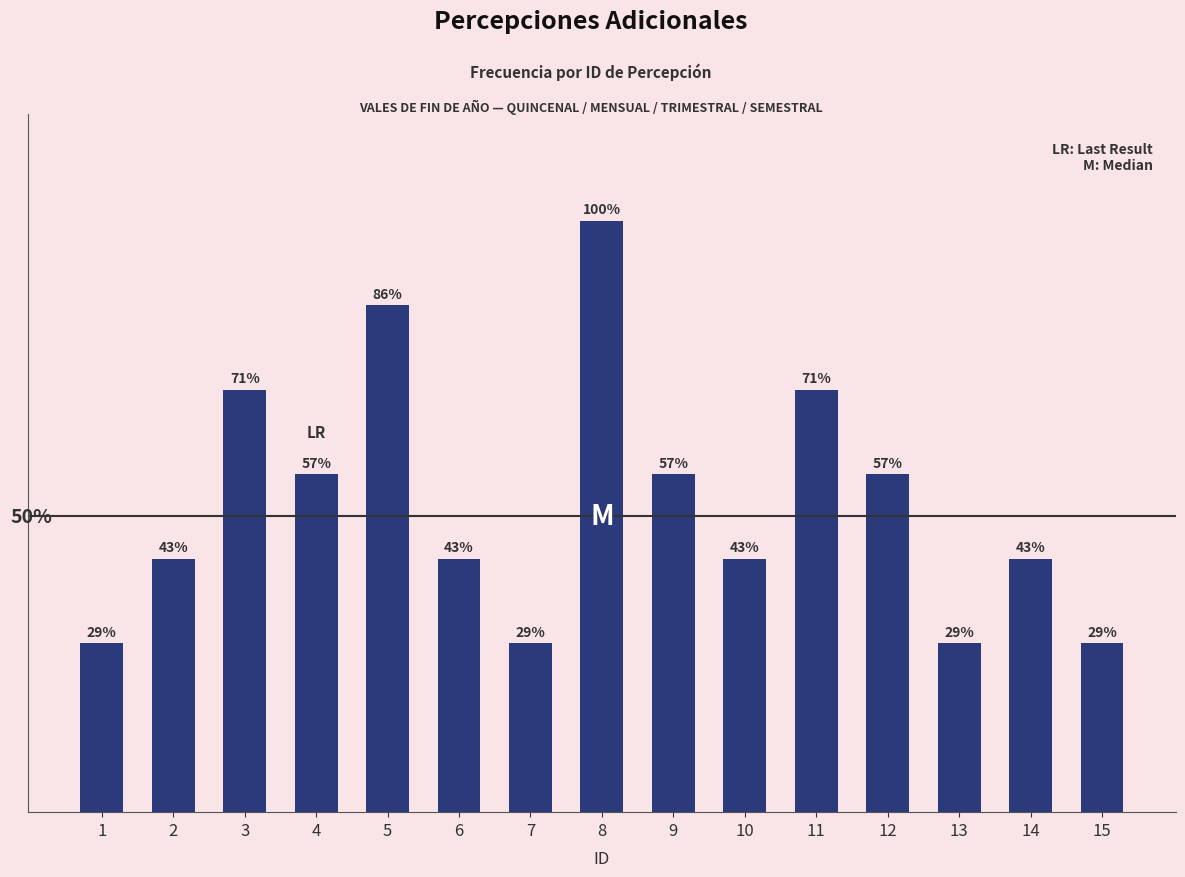

Reading right to left, extract all data points from this chart.

2	3	2	4	5	3	4	7	2	3	6	4	5	3	2